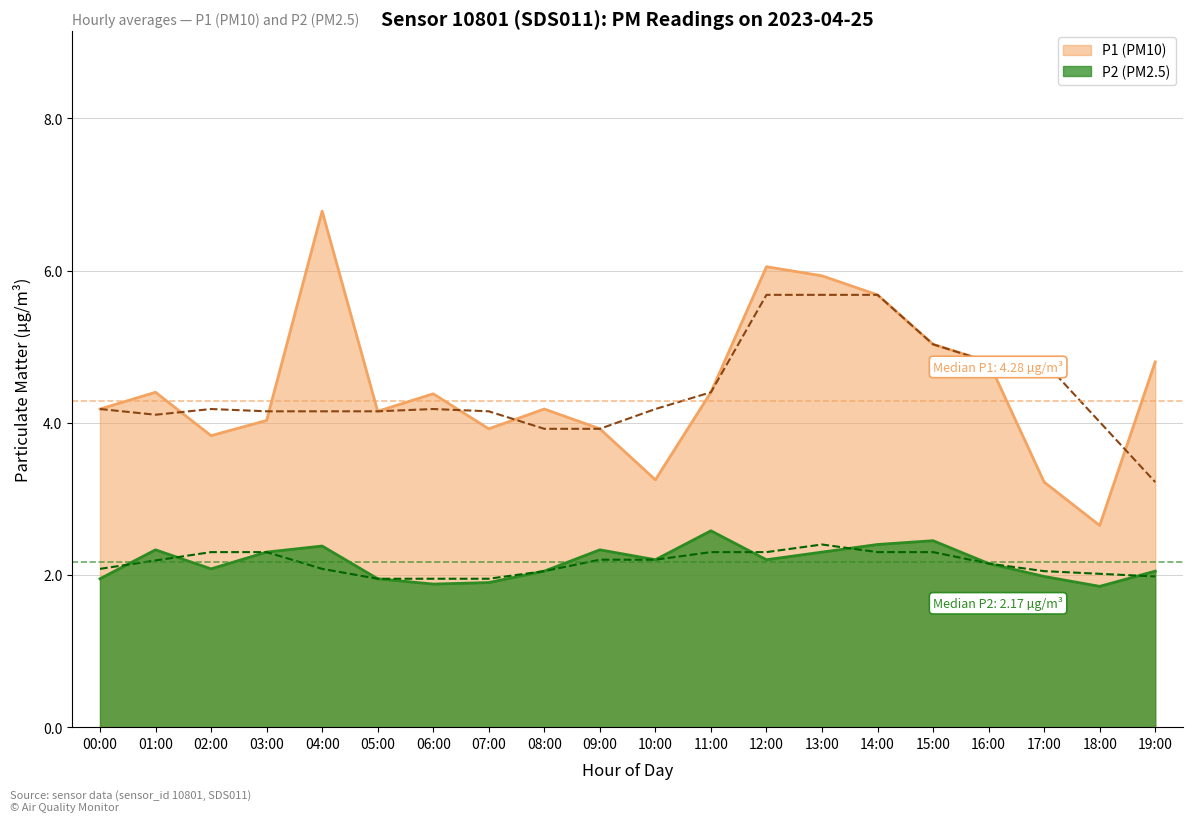

Which series has the largest range (max minus min)?

P1